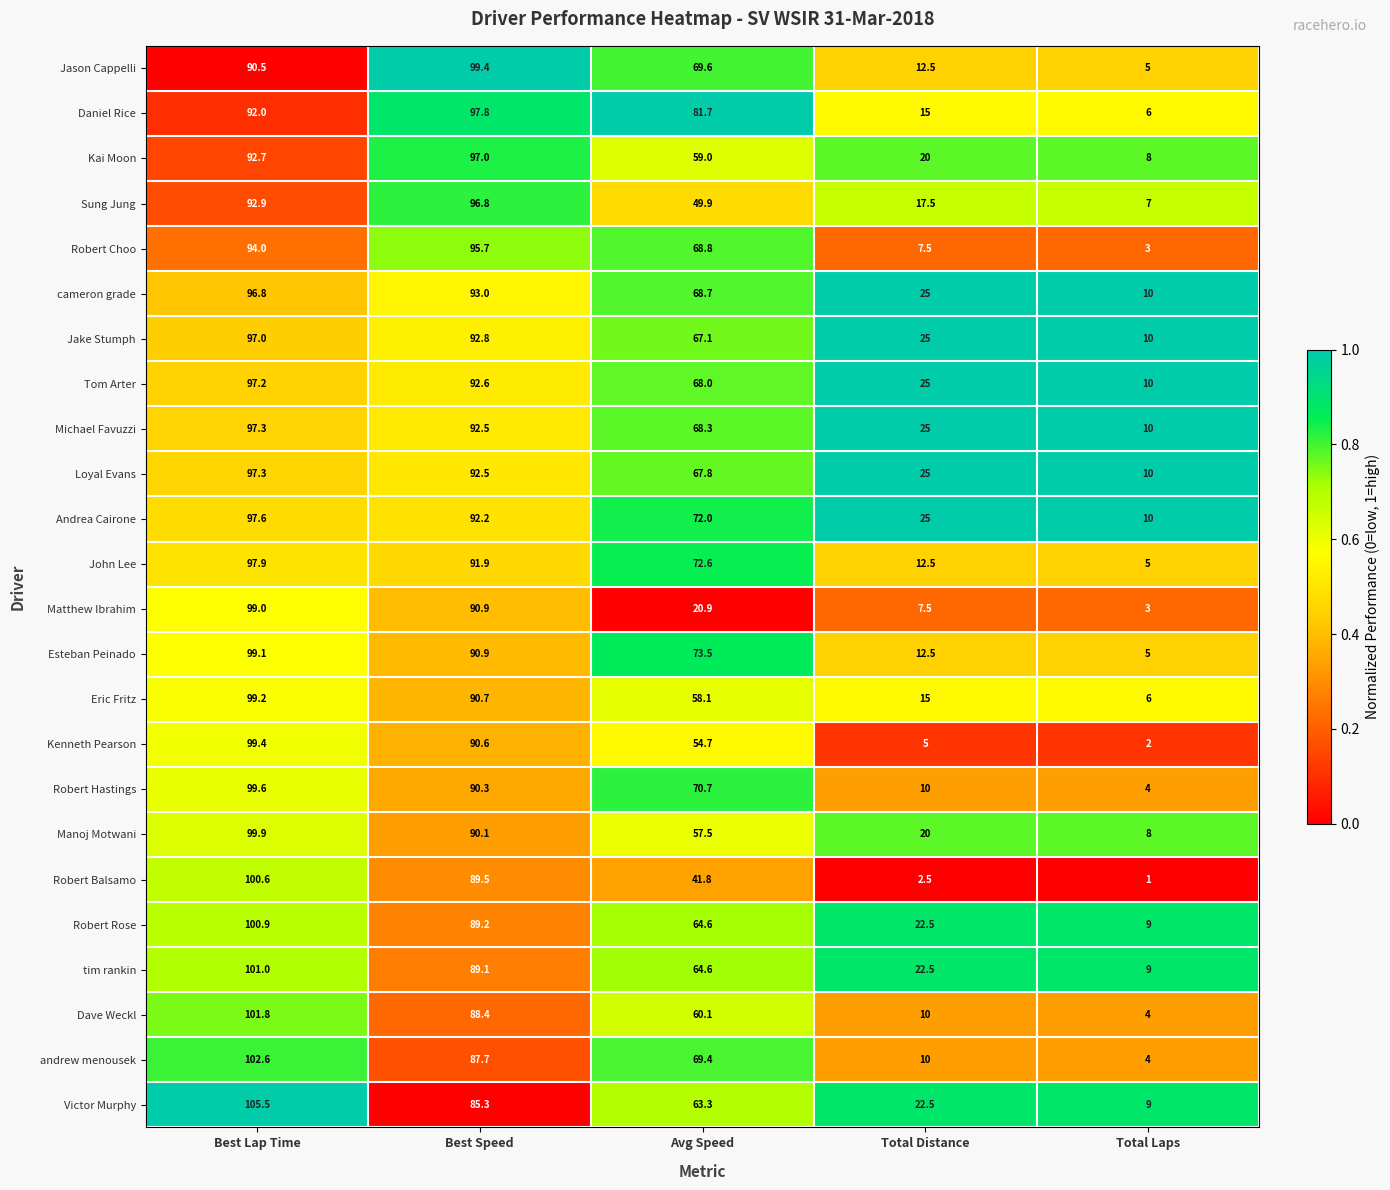

At which category does the chart reach its minimum across all series?

Total Laps